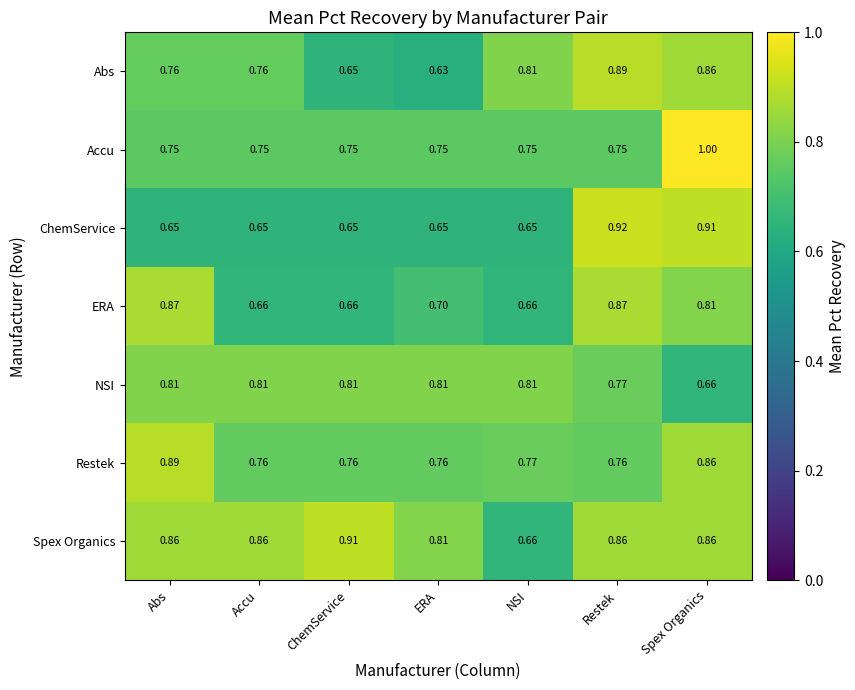

Between Accu and NSI, which series saw the biggest shift?

Spex Organics